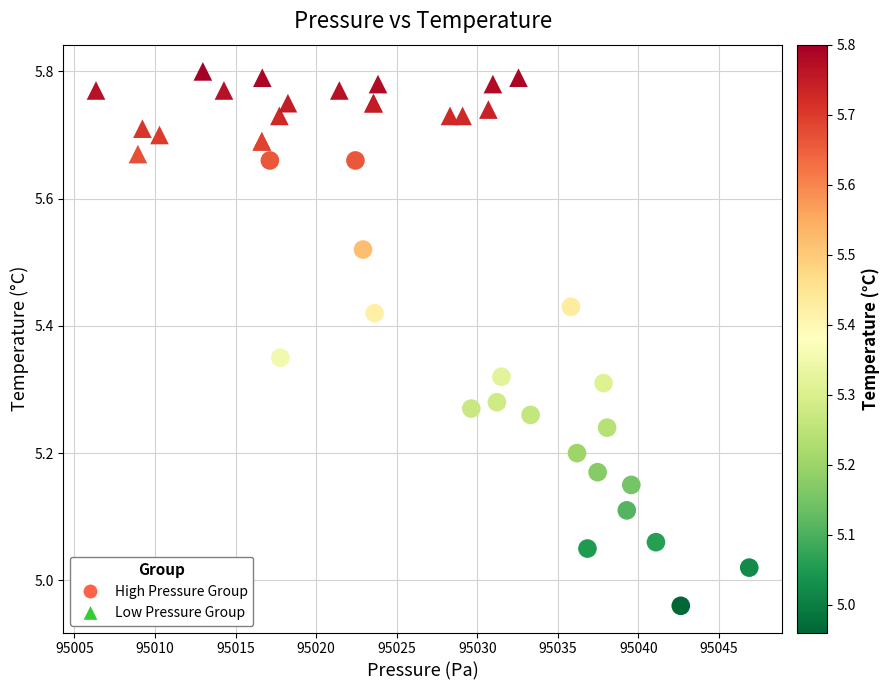

Which series reaches the minimum Y coordinate?

High Pressure Group